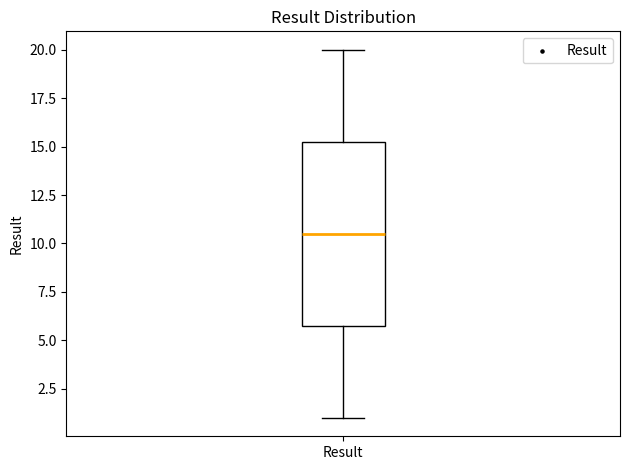

Where is the lower edge of the box for Result on the y-axis? The values are not printed on the chart, so give them approximately, as read against the axis.

6.0